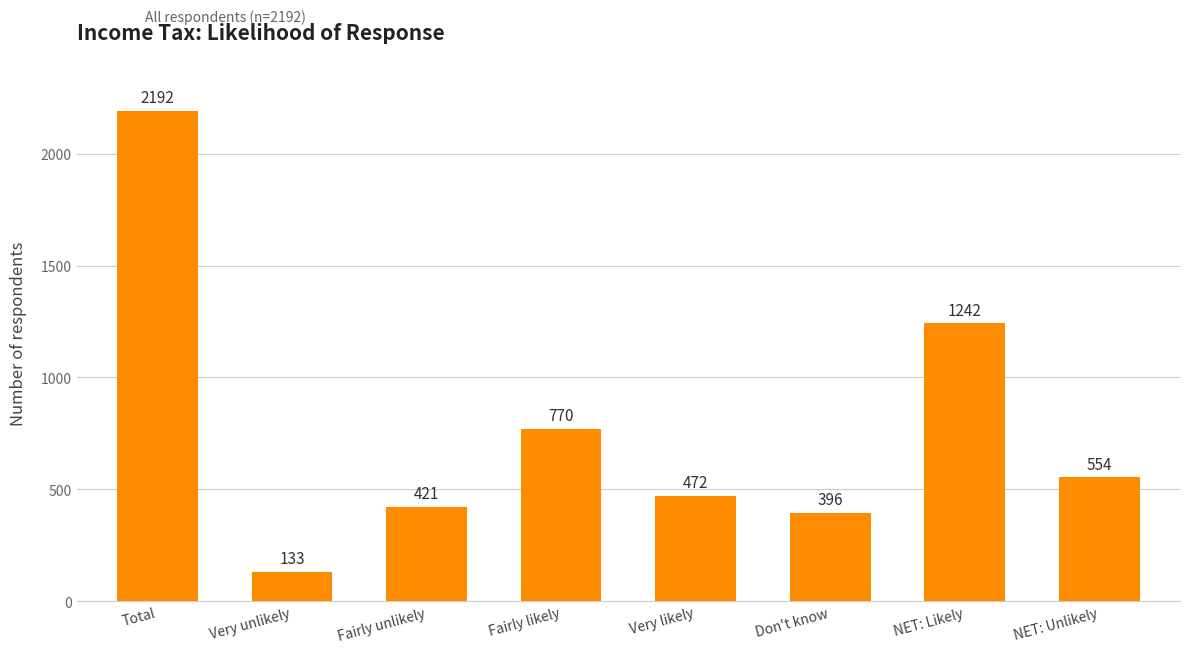

What is the ratio of the value at Don't know to the value at NET: Likely?

0.3